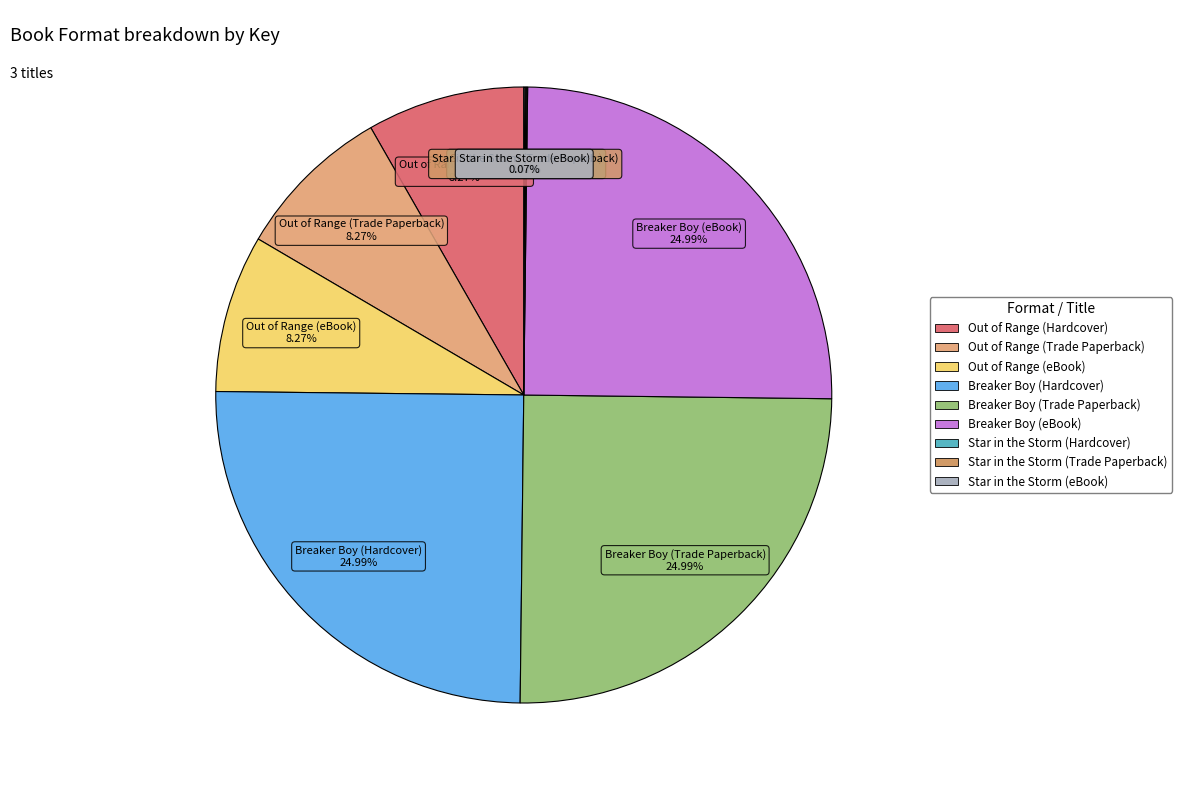

To the nearest percent, what percentage of the pie is Out of Range (Trade Paperback)?

8%